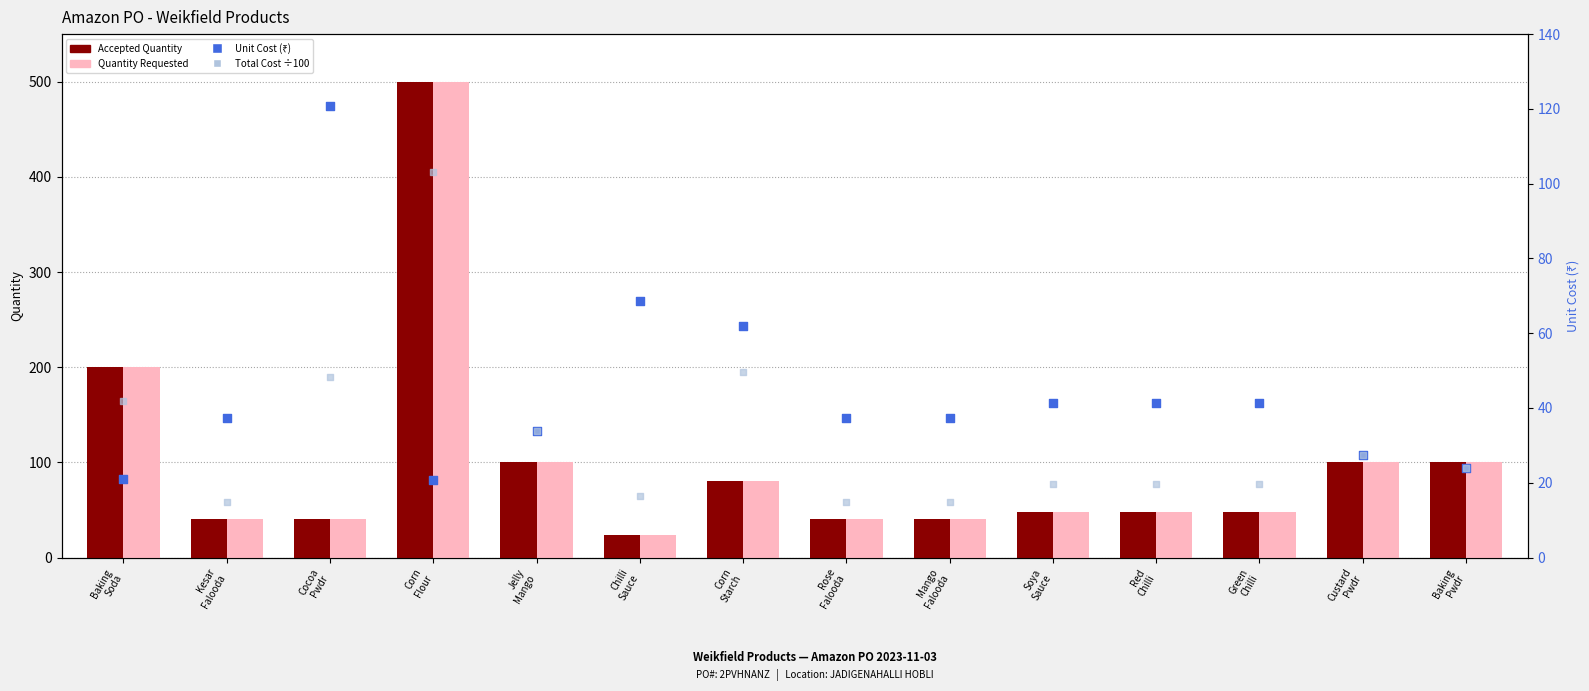

What is the total value across all series at Mango
Falooda?

132.1